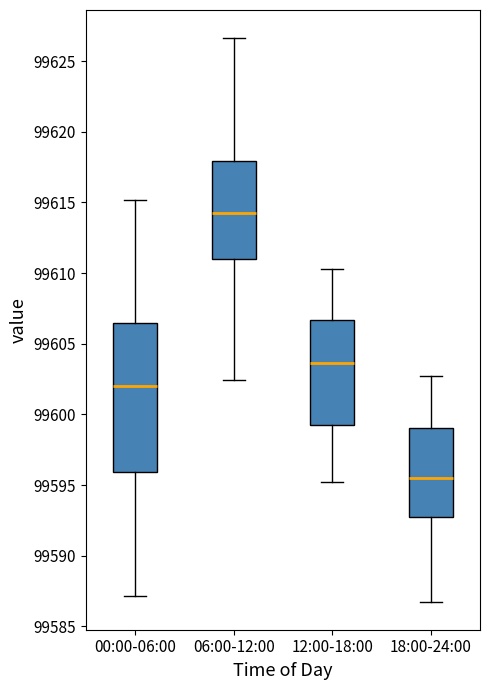

Where is the upper edge of the box for 12:00-18:00 on the y-axis? The values are not printed on the chart, so give them approximately, as read against the axis.

99606.5